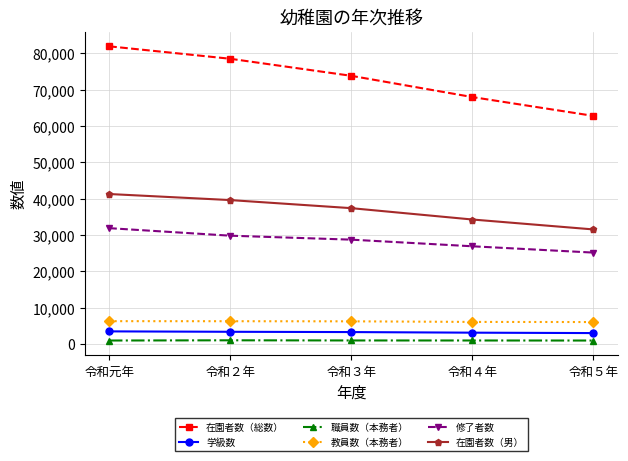

True or false: 学級数 and 職員数（本務者） intersect in this chart.

False